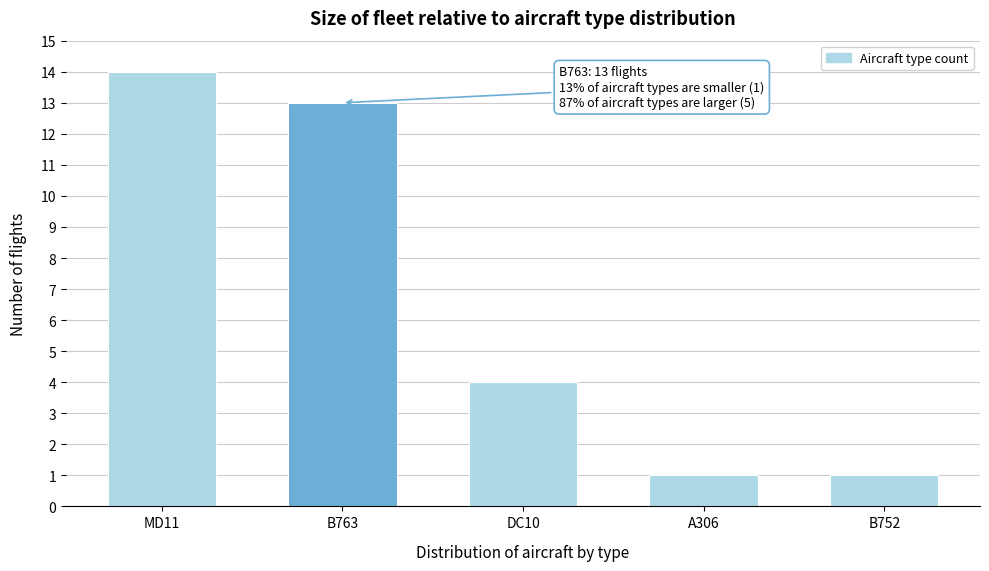

Reading right to left, extract all data points from this chart.

B752=1	A306=1	DC10=4	B763=13	MD11=14